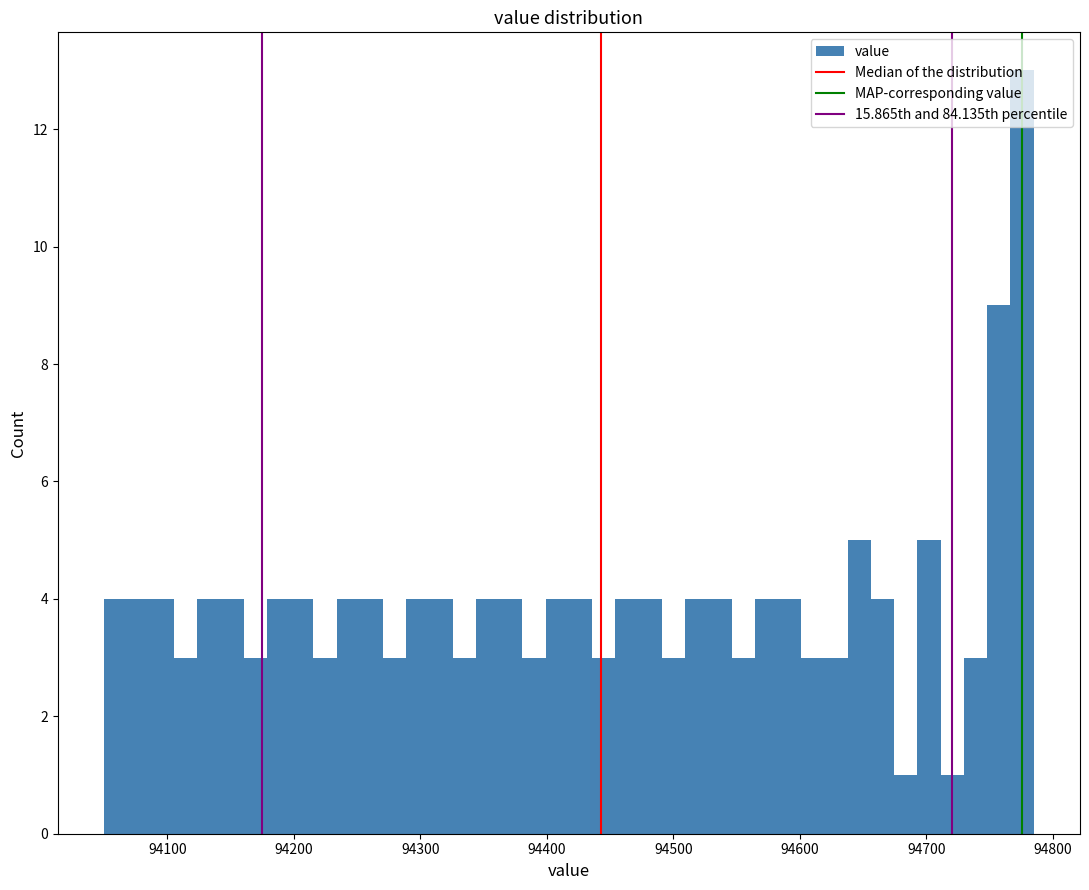

Around what value on the x-axis is the tallest bar? Give the approximate position of its centre, as read against the axis.

94780